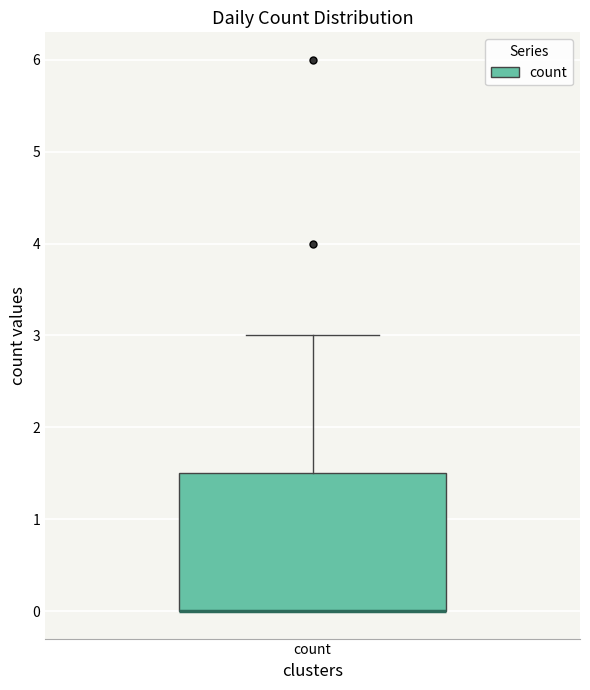

Where is the lower edge of the box for count on the y-axis? The values are not printed on the chart, so give them approximately, as read against the axis.

0.0